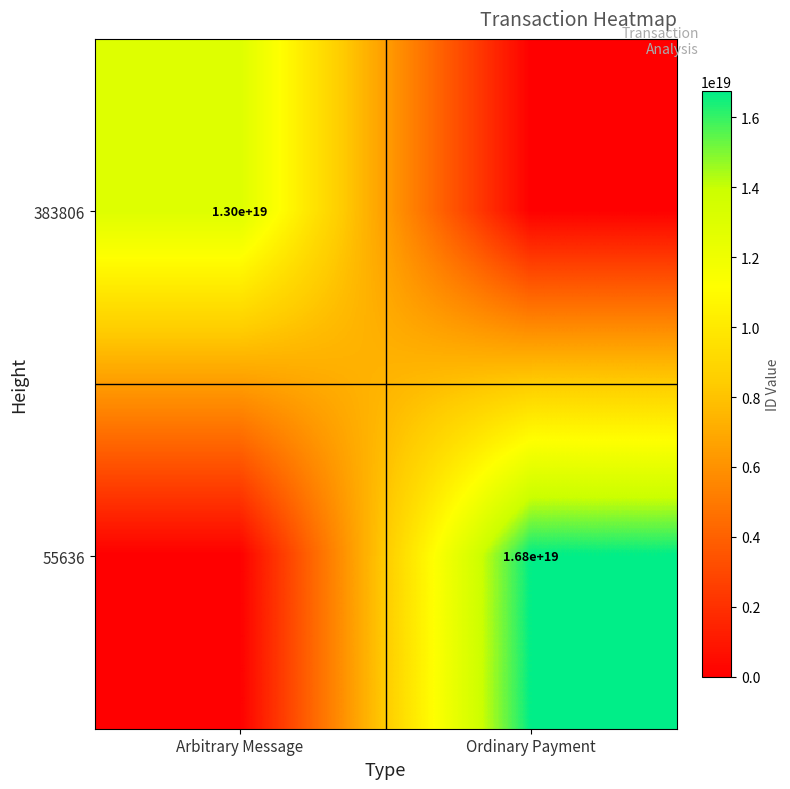

True or false: 383806 has a value of 22368336435374157824 at Arbitrary Message.

False